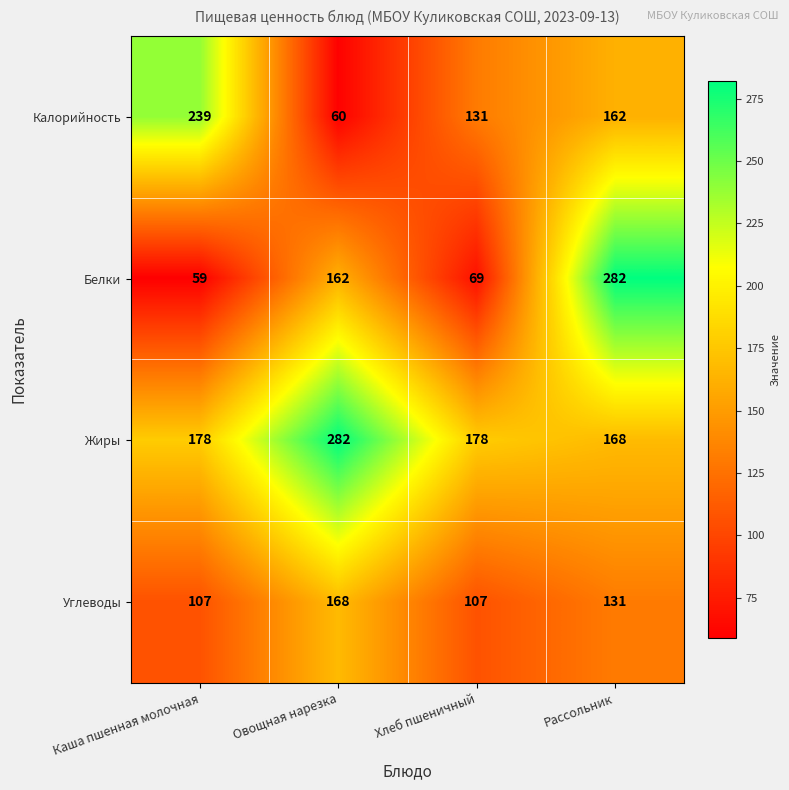

Is it true that Жиры equals 87 at Хлеб пшеничный?

False